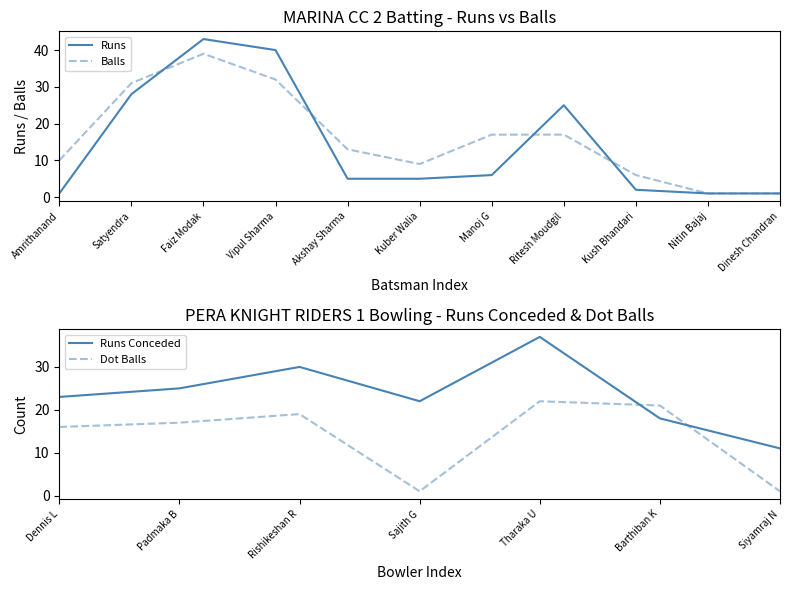

Which category has the lowest value in the Balls series?

Nitin Bajaj